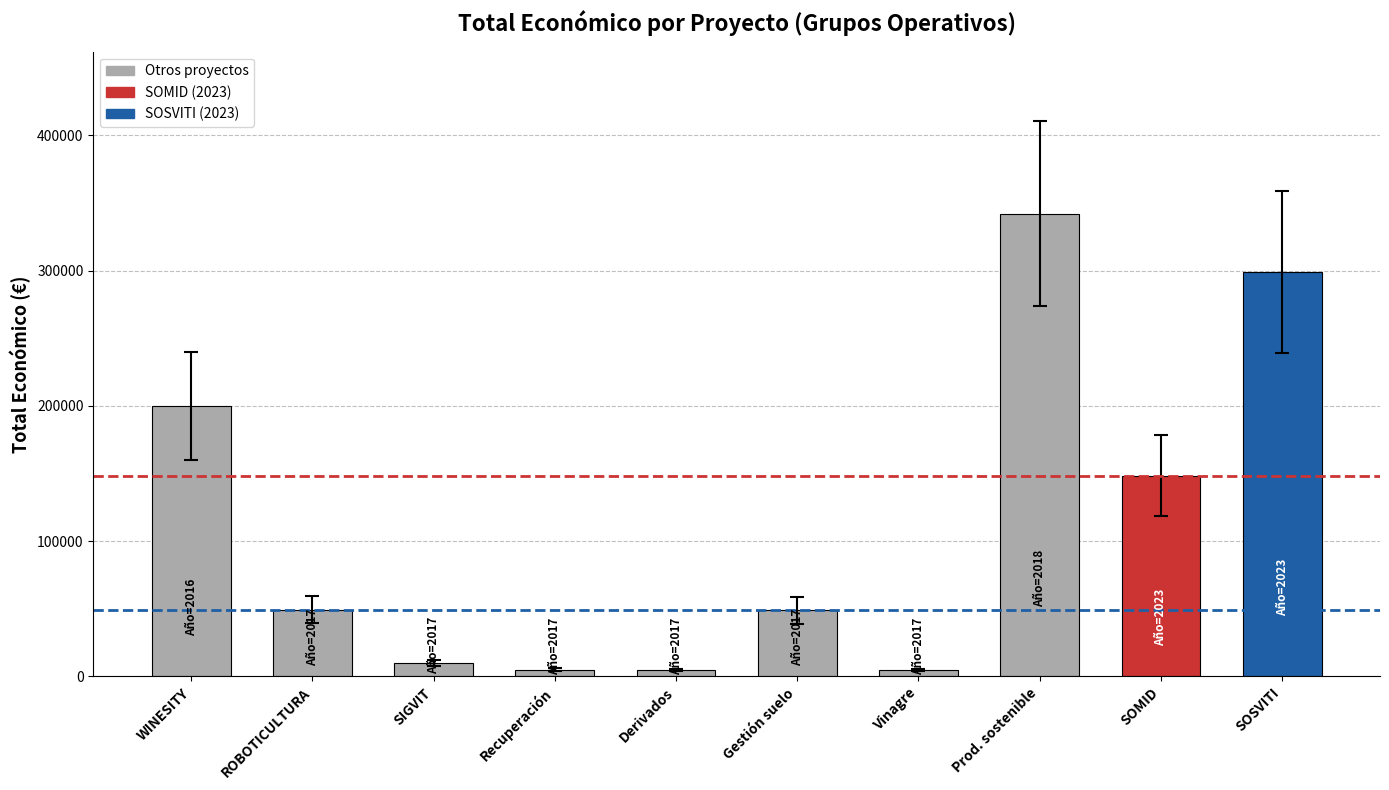

What is the sum of all values?

1112184